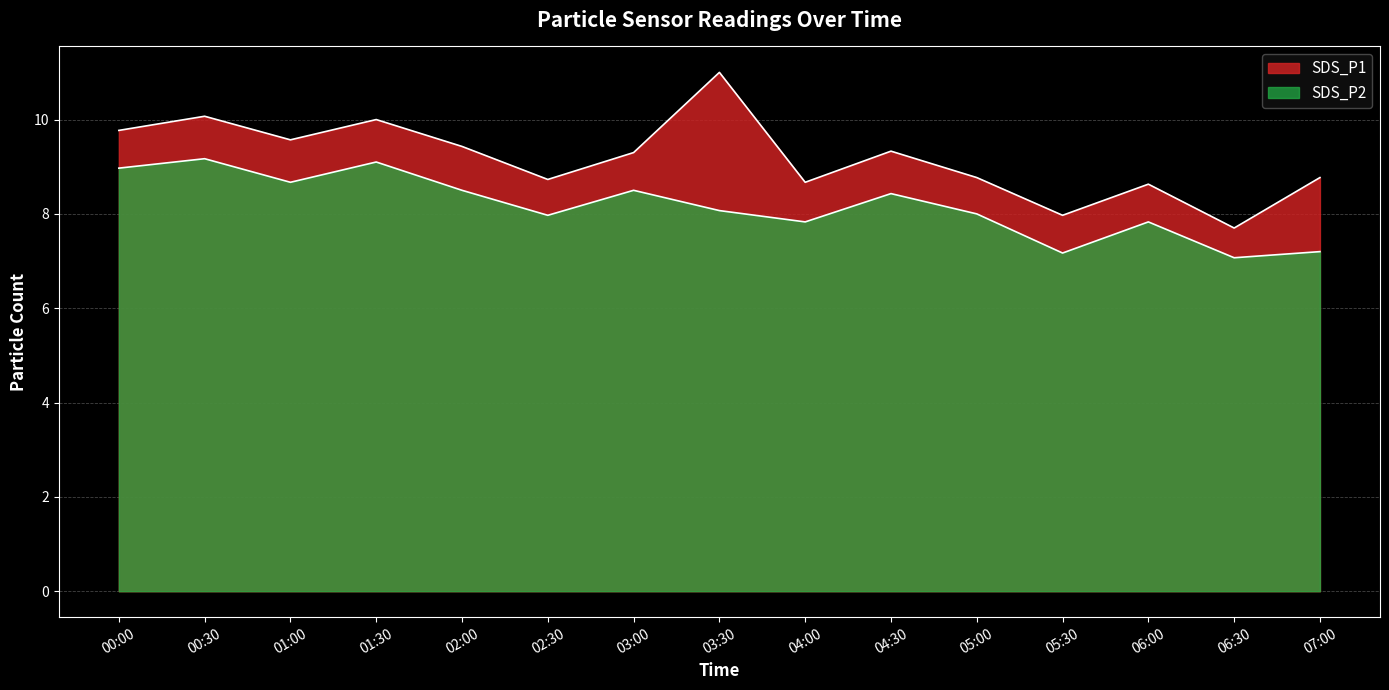

What is the approximate value of SDS_P1 at 02:00?

9.4